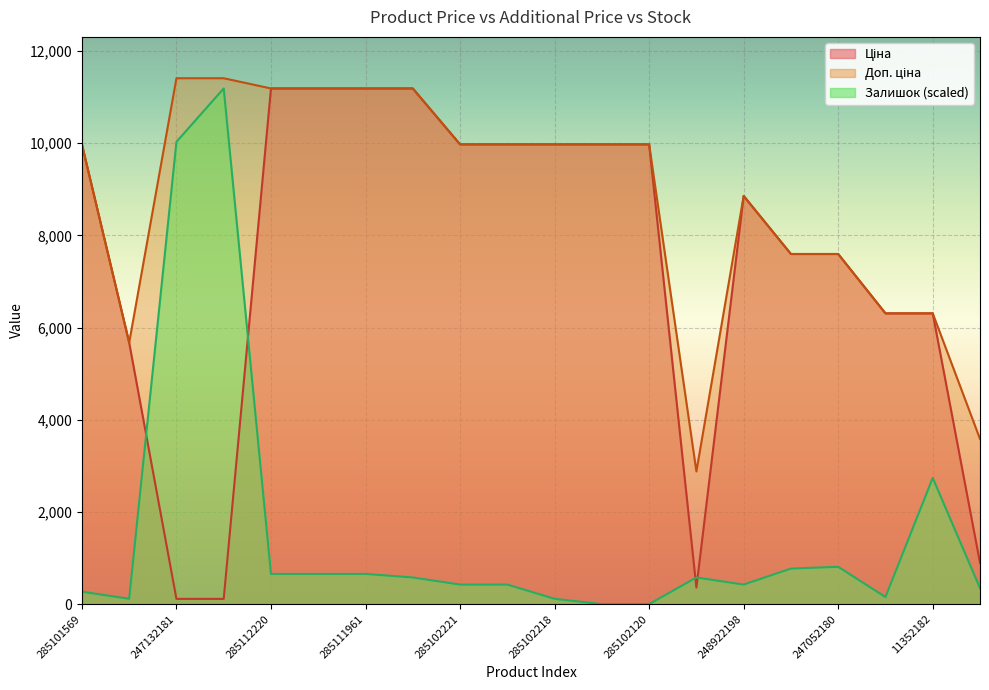

Count the number of data series in this chart.

3